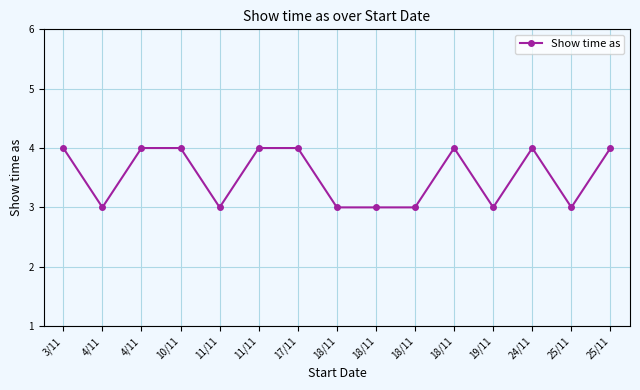

Does the chart have visible grid lines?

Yes